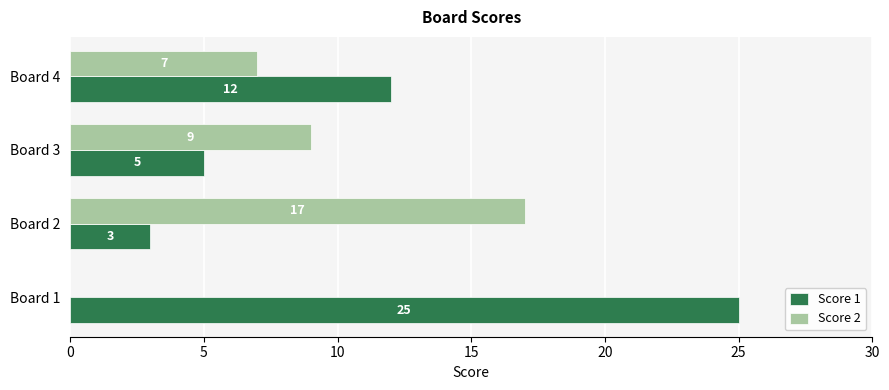

Which series has the largest total across all categories?

Score 1